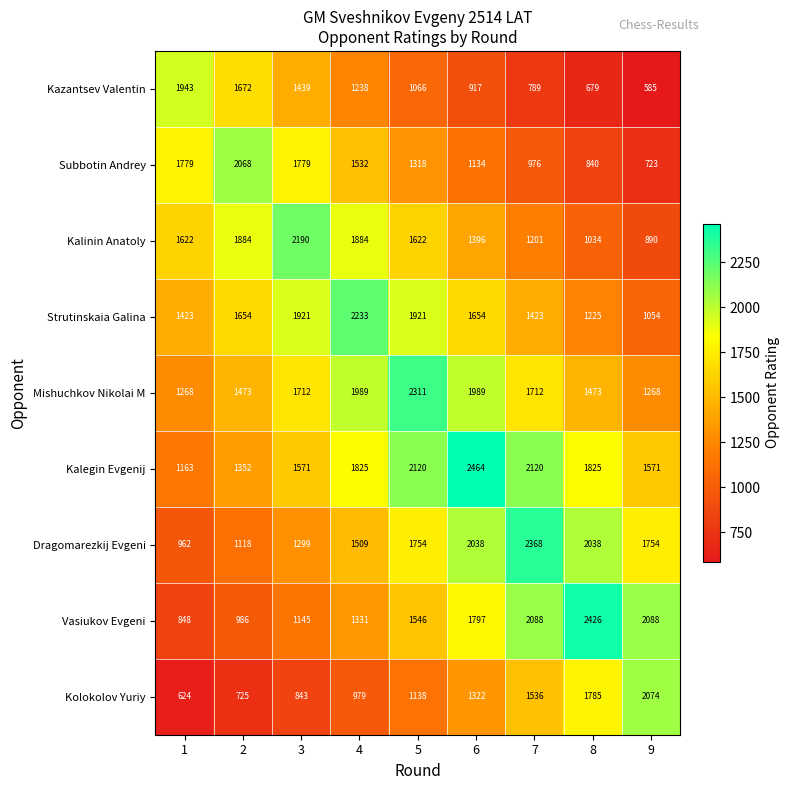

Which series has the widest spread of values?

Vasiukov Evgeni